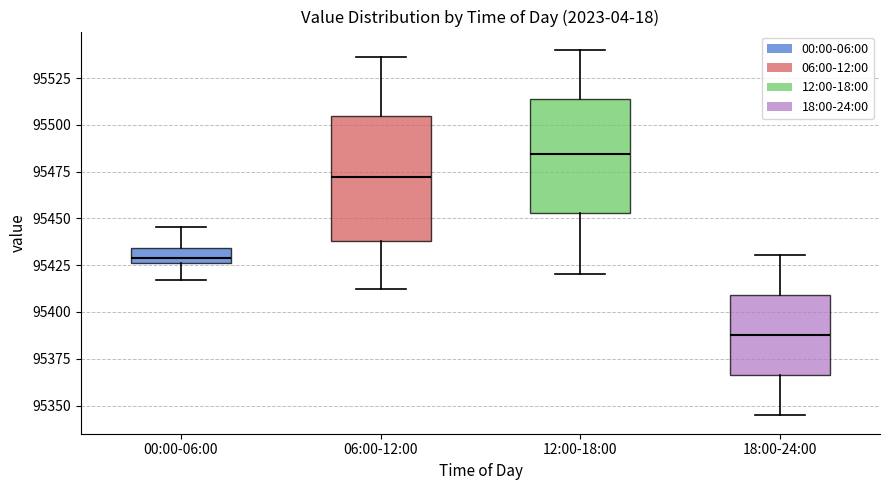

Which box has the highest median line?

12:00-18:00